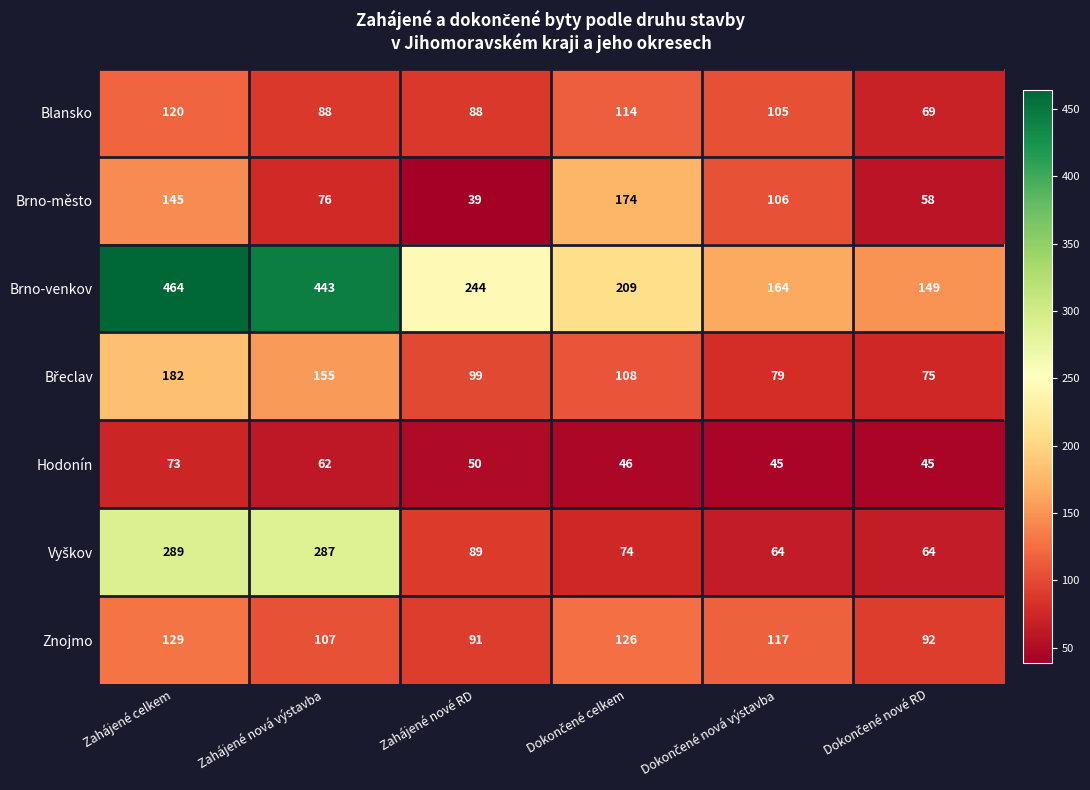

At which category does the chart reach its peak across all series?

Zahájené celkem